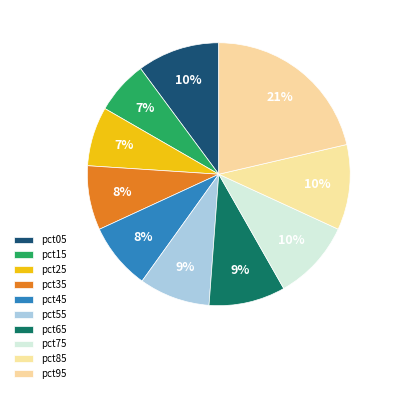

To the nearest percent, what percentage of the pie is pct55?

9%